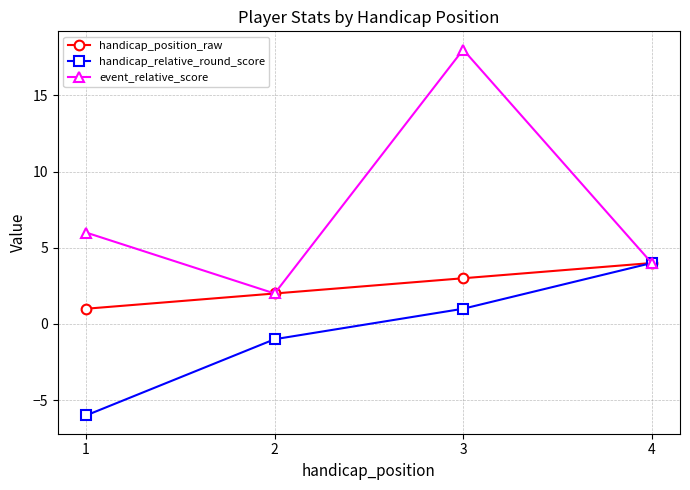

Does the chart have visible grid lines?

Yes